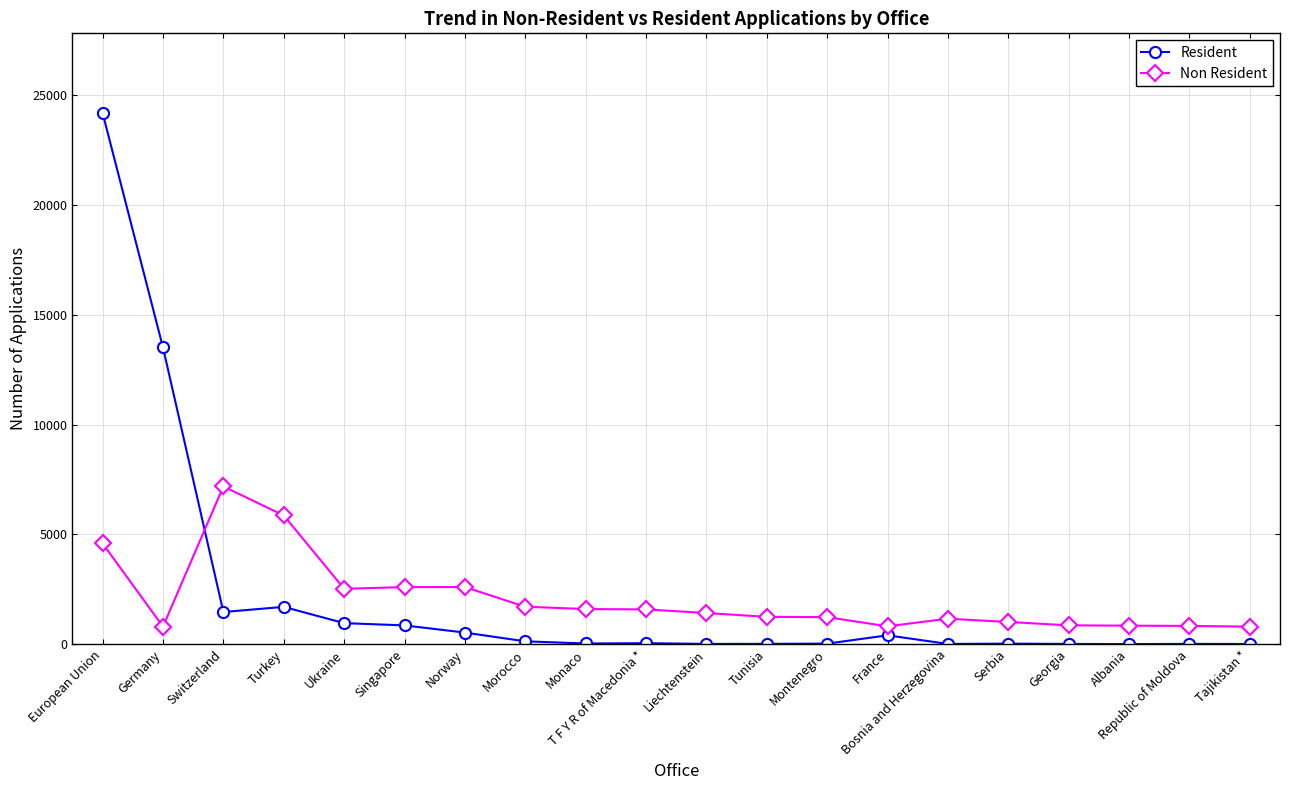

True or false: Resident has a value of 13743 at European Union.

False